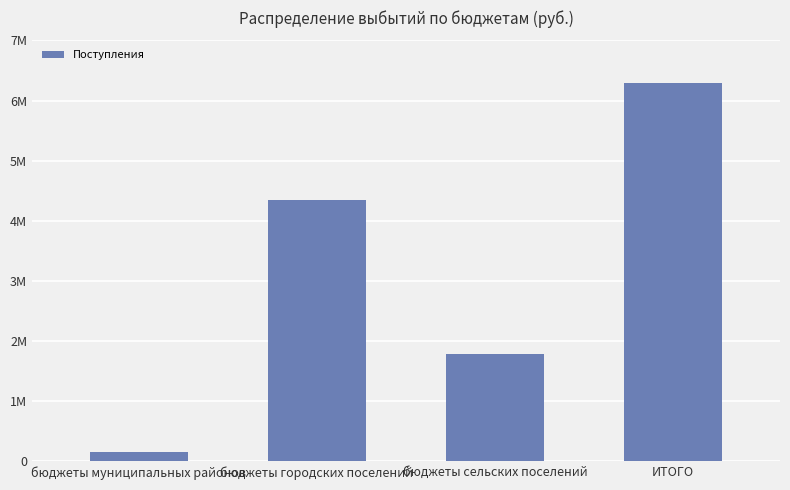

Are the bars grouped side by side (vs. stacked)?

No